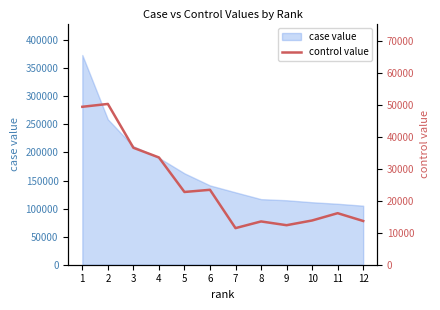

Is it true that the value at 10 is 18983.5?

False